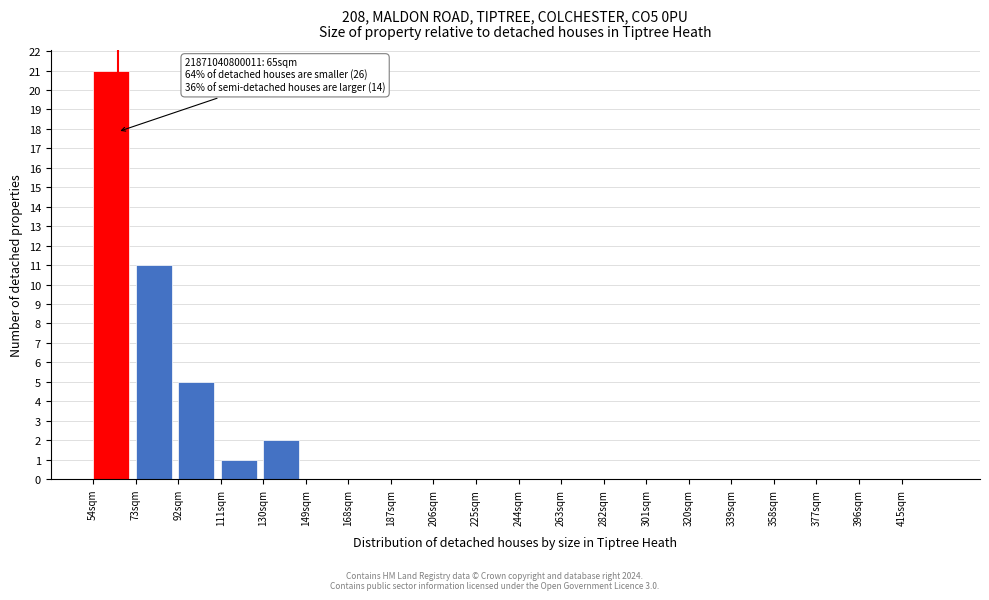

Which range on the x-axis has the tallest bar?

54 to 73